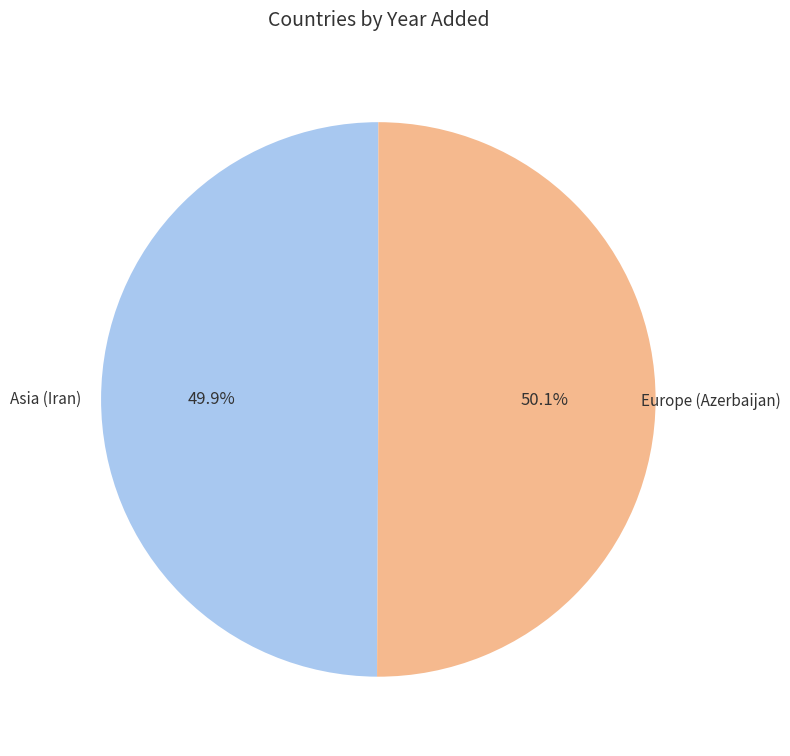

What percentage is NOT represented by Asia (Iran)?

50.1%